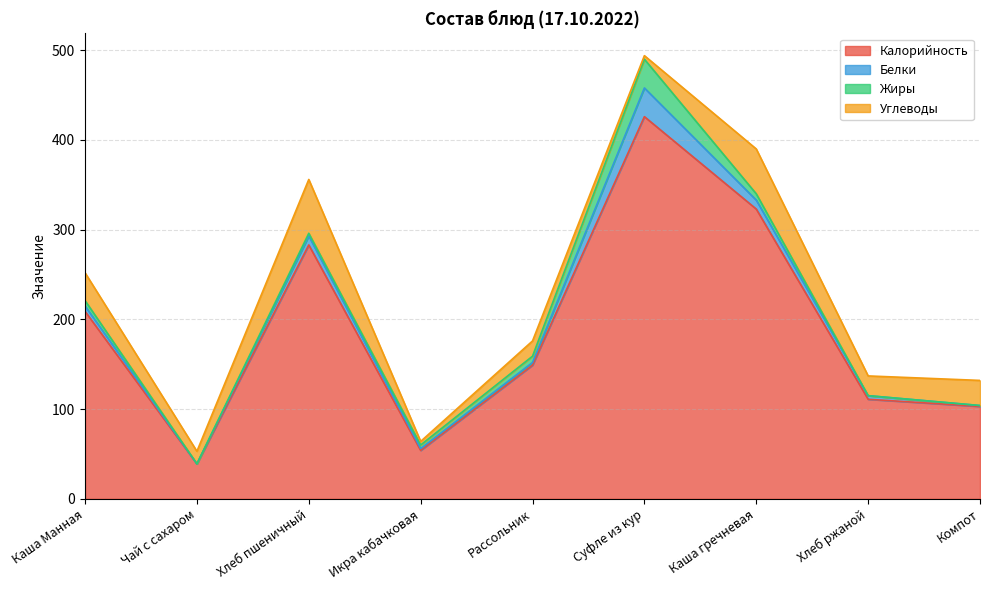

Rank the categories by Жиры value from highest to lowest.

Суфле из кур, Рассольник, Каша гречневая, Каша Манная, Икра кабачковая, Хлеб пшеничный, Чай с сахаром, Хлеб ржаной, Компот